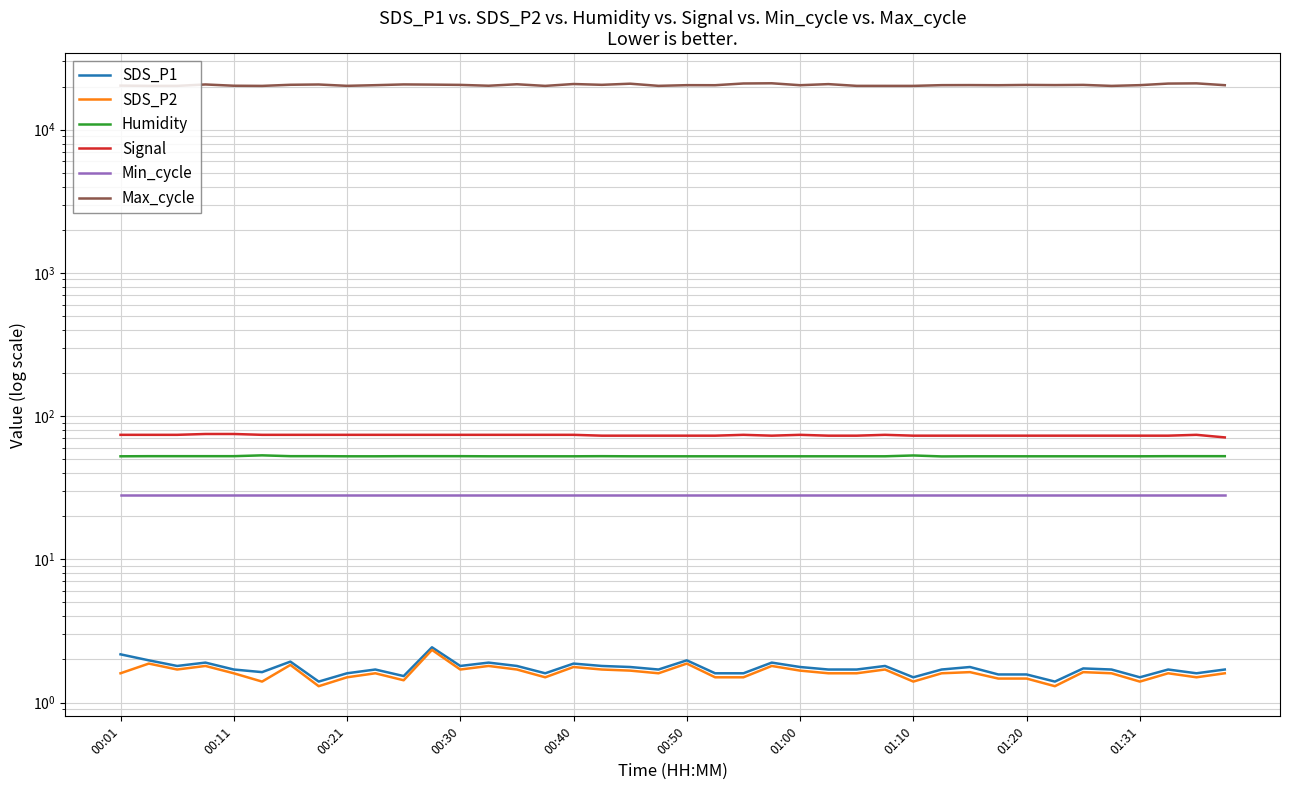

In Humidity, how many points are lower than both neighbors (excluding endpoints)?

1